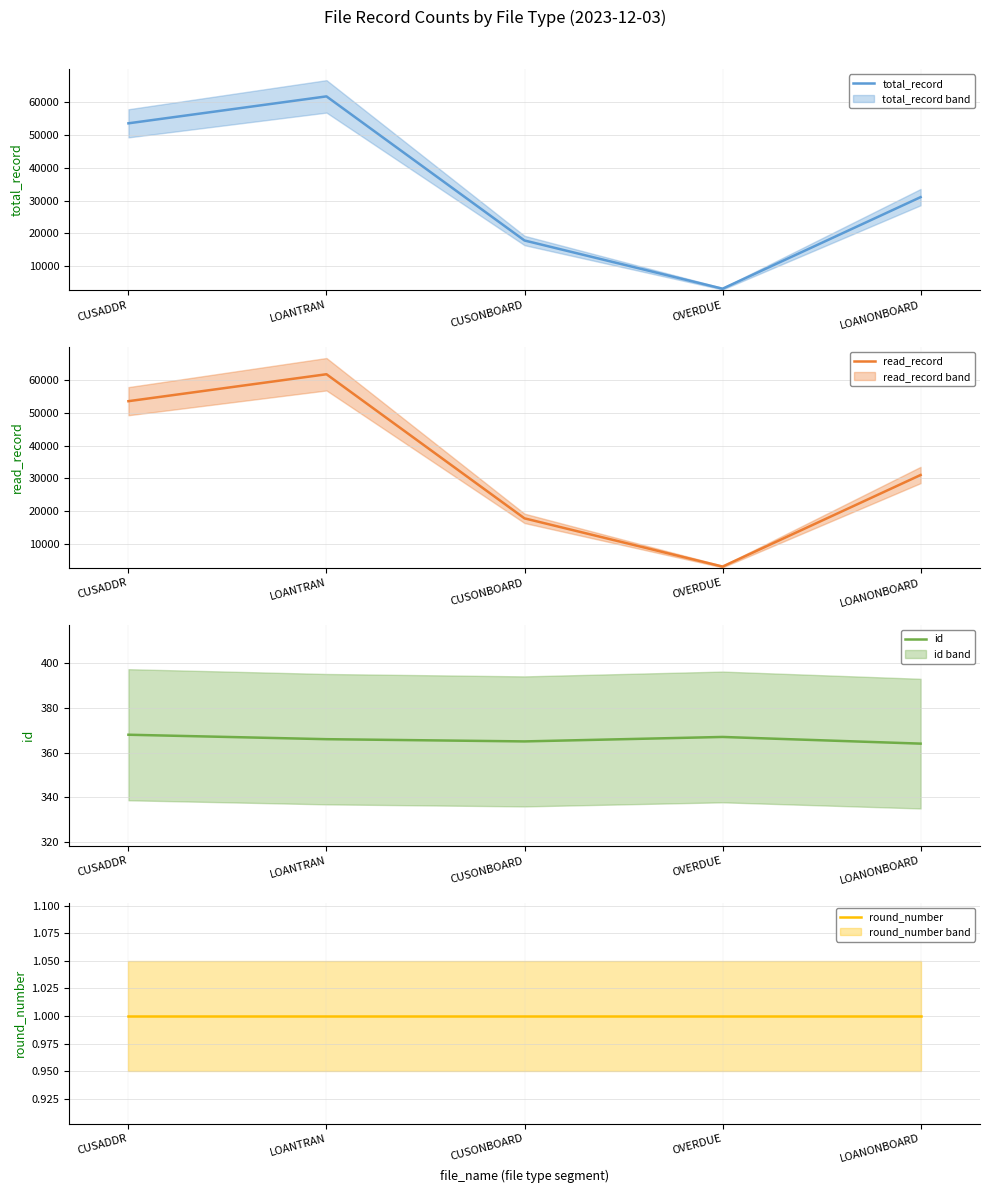

At which label does round_number reach its minimum?

CUSADDR